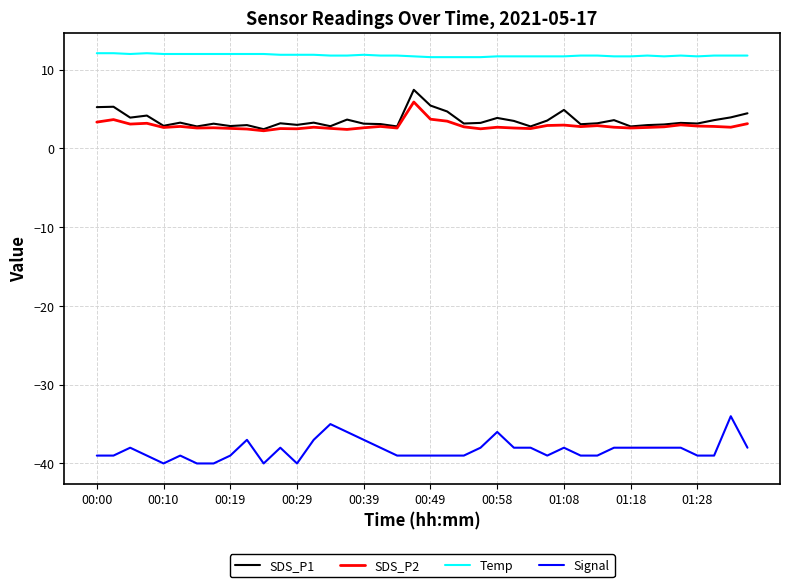

What is the smallest value displayed?

-40.0